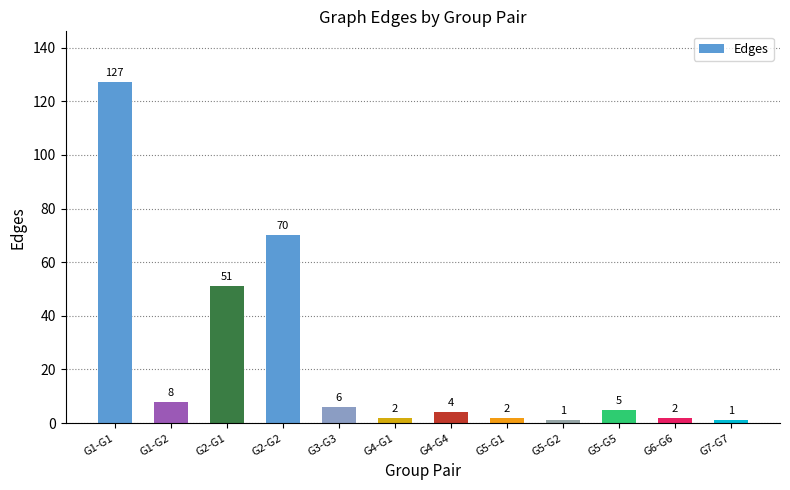

The chart shows a value of 83 at G2-G1. True or false?

False